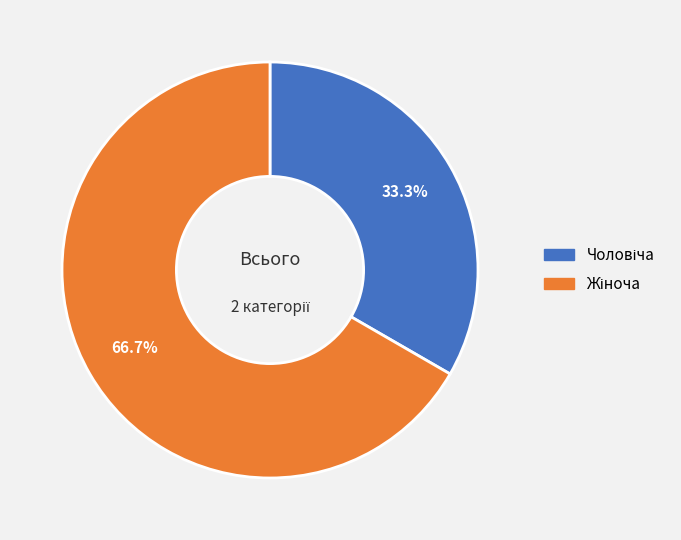

Does any single category account for the majority?

Yes